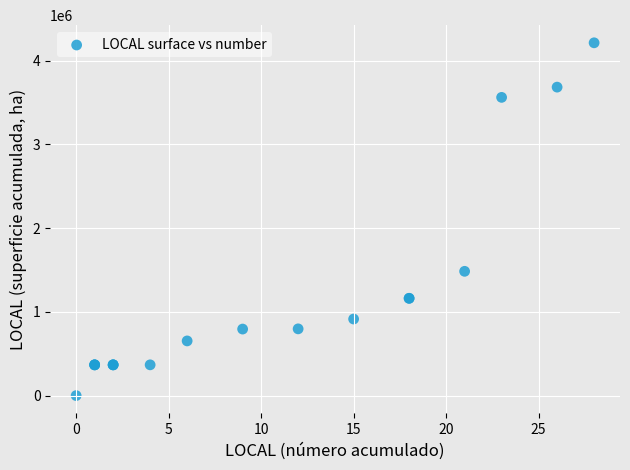

What Y value in the scatter plot is closest to 2105760?

1483622.9